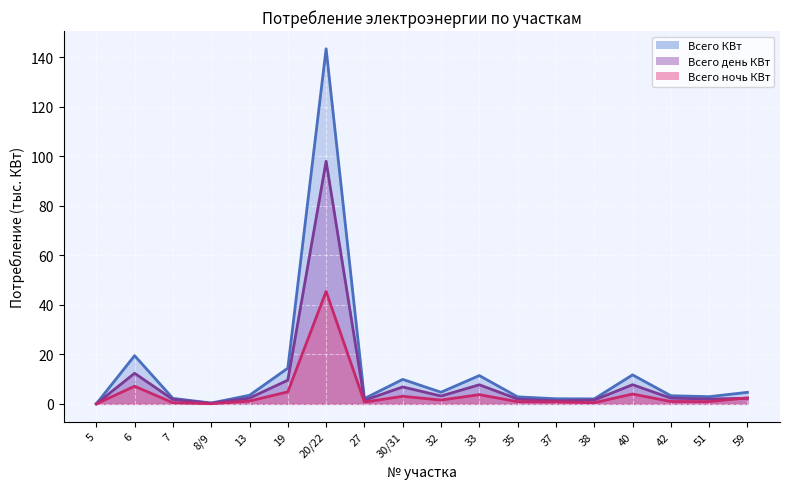

What is the label of the 14th point from the right?

13